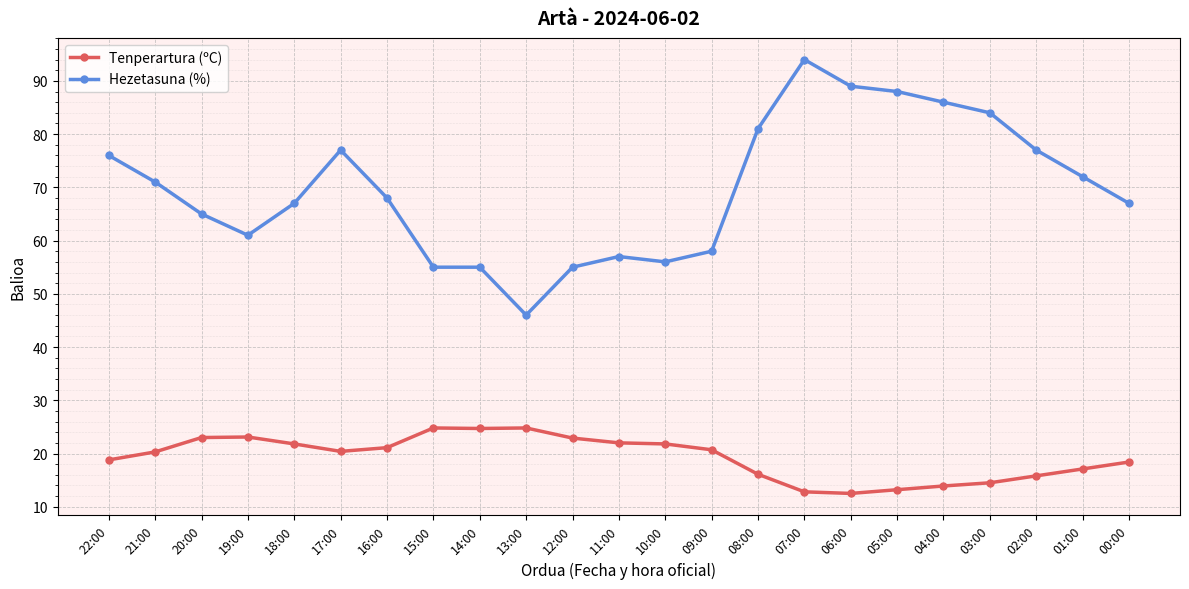

Between 09:00 and 05:00, which series saw the biggest shift?

Hezetasuna (%)